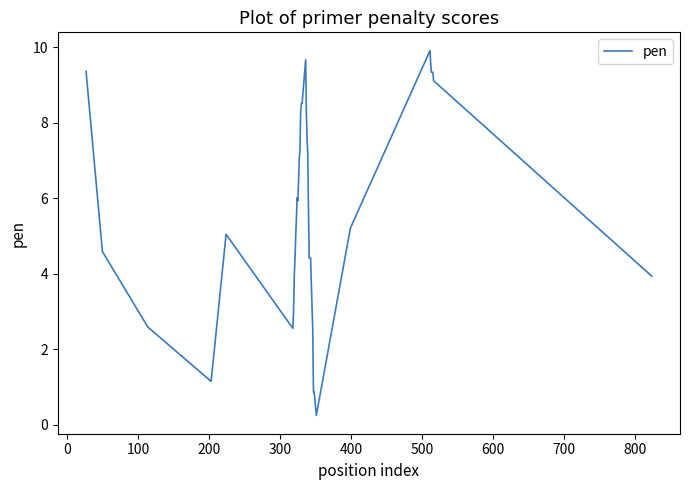

What is the maximum value shown in the chart?

9.9